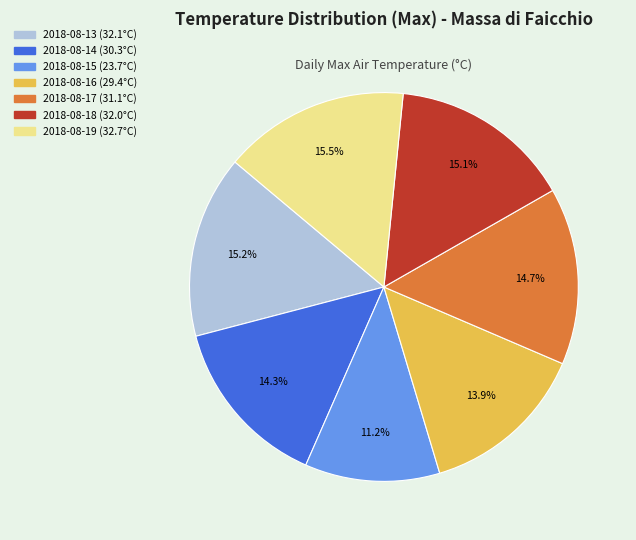

What percentage is NOT represented by 2018-08-18?

84.9%